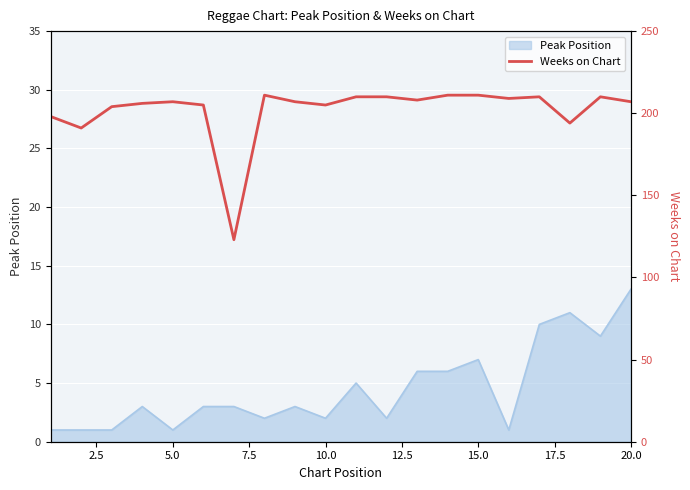

How many points are higher than both their immediate neighbors (excluding endpoints)?

4